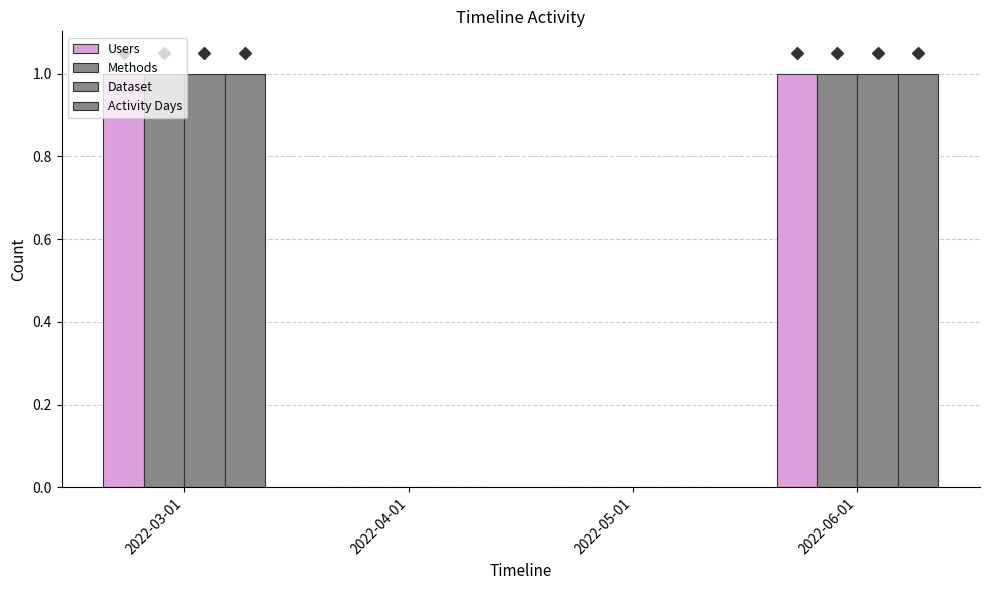

Are the bars horizontal?

No